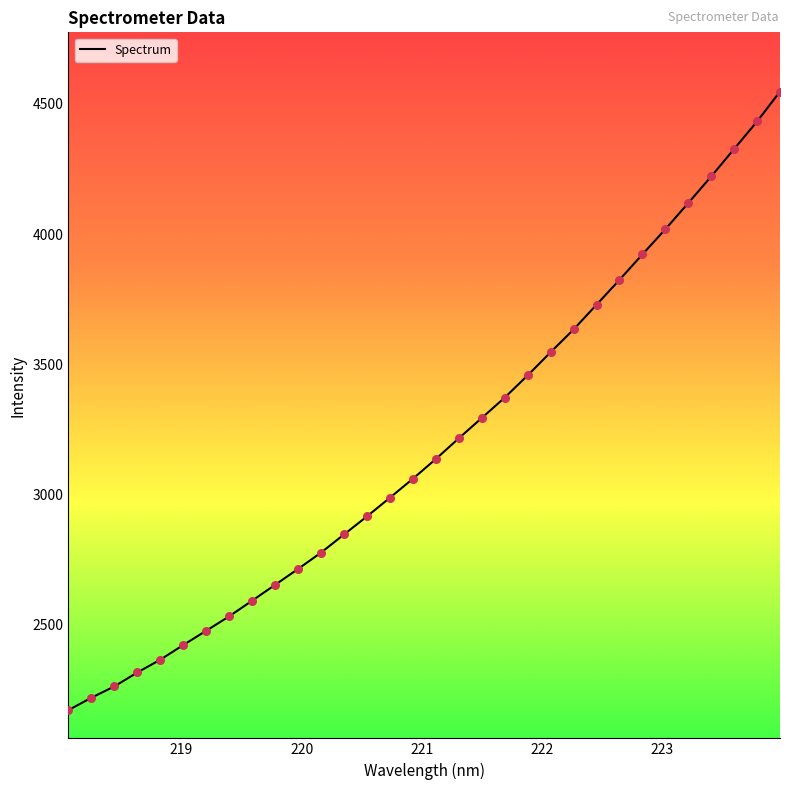

What is the difference between the maximum and minimum values?

2377.0